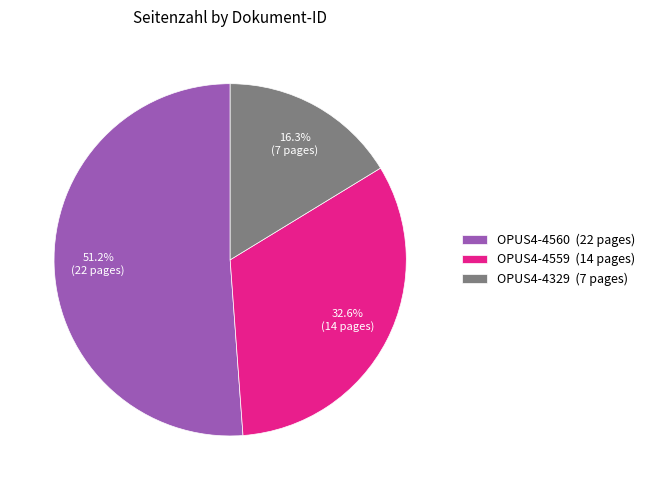

Does OPUS4-4559 account for over 50% of the chart?

No